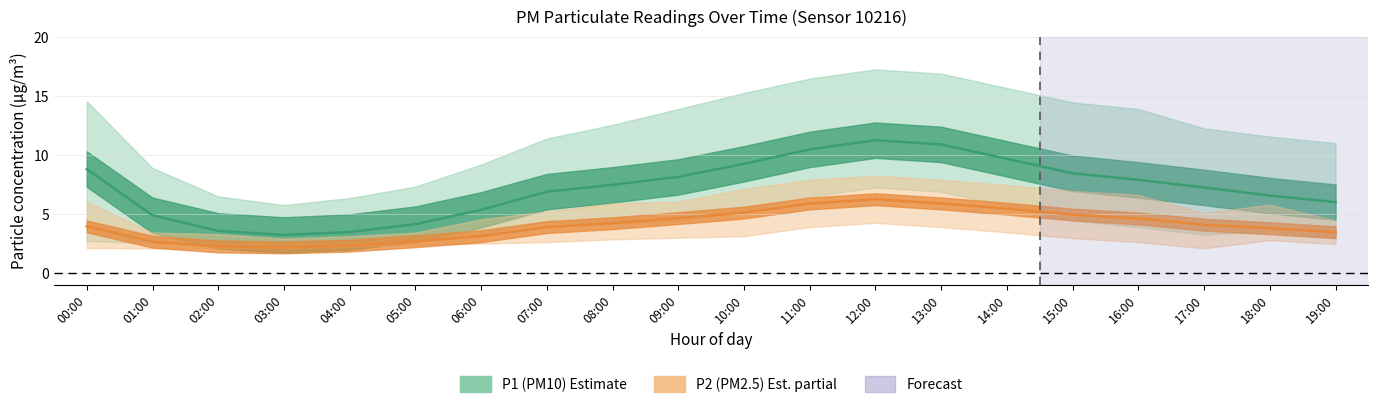

True or false: P1_upper and P1_lower intersect in this chart.

False